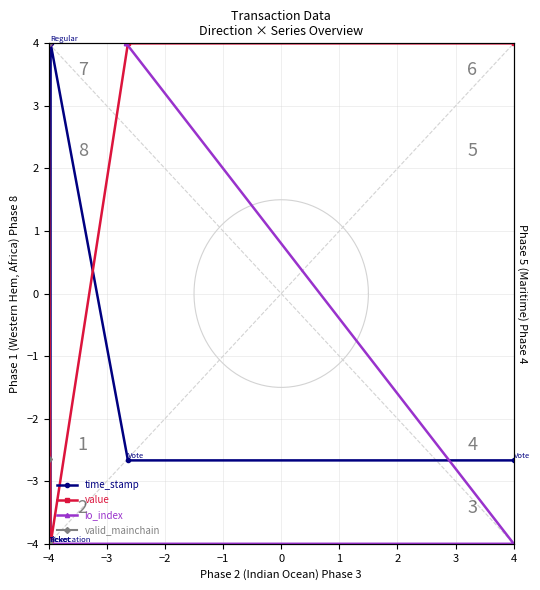

What are all the series names shown in the legend?

time_stamp, value, io_index, valid_mainchain